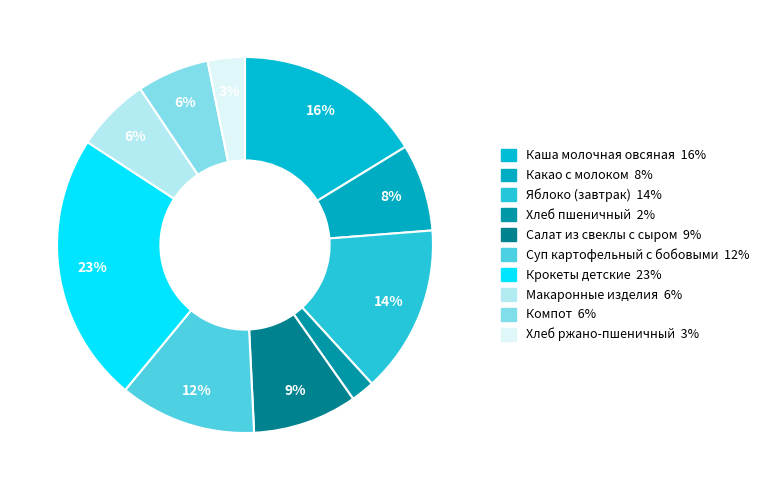

Count the number of slices in the pie.

10